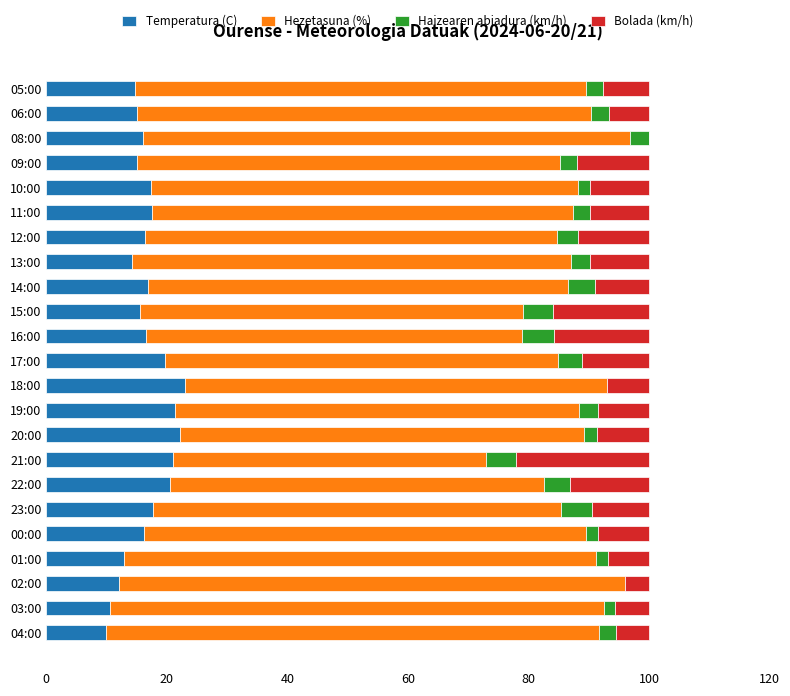

The Temperatura (C) series shows 12.1 at 02:00. True or false?

True